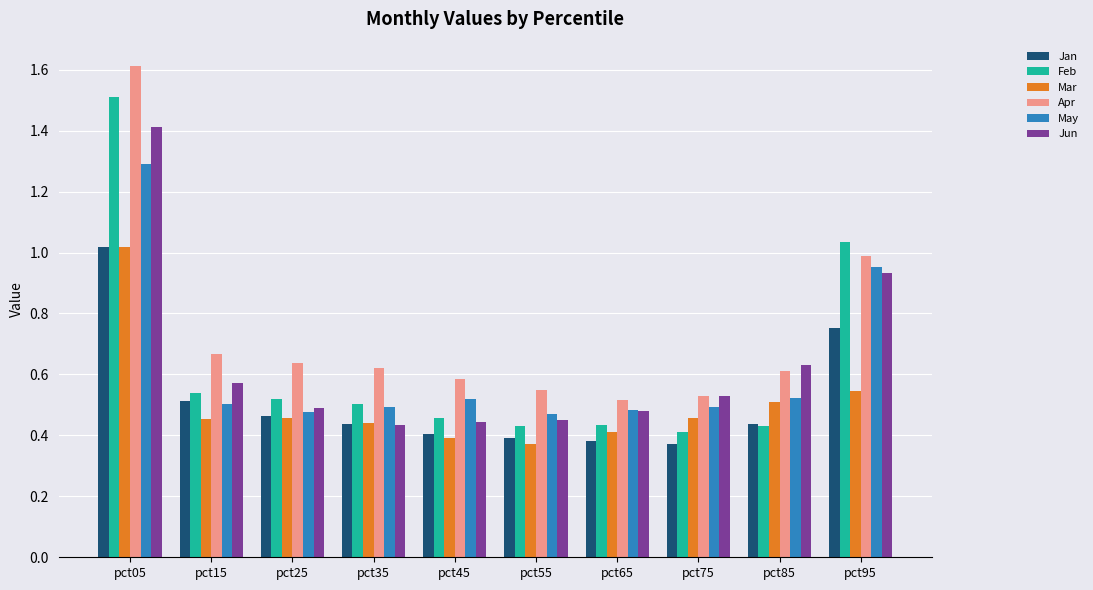

What is the total value across all series at pct95?

5.2